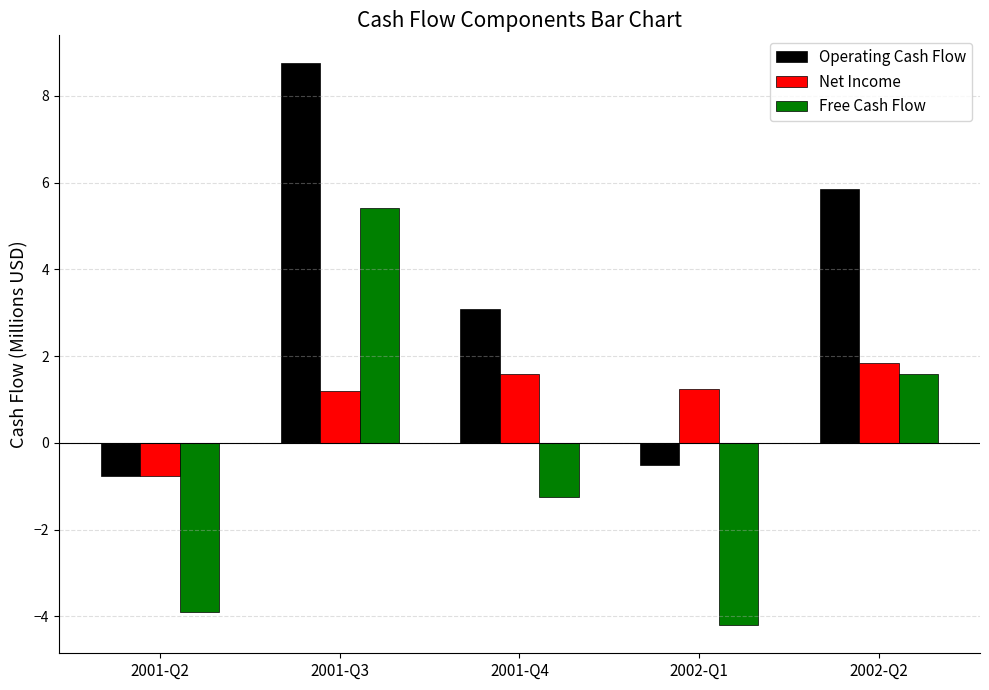

Count the number of data series in this chart.

3